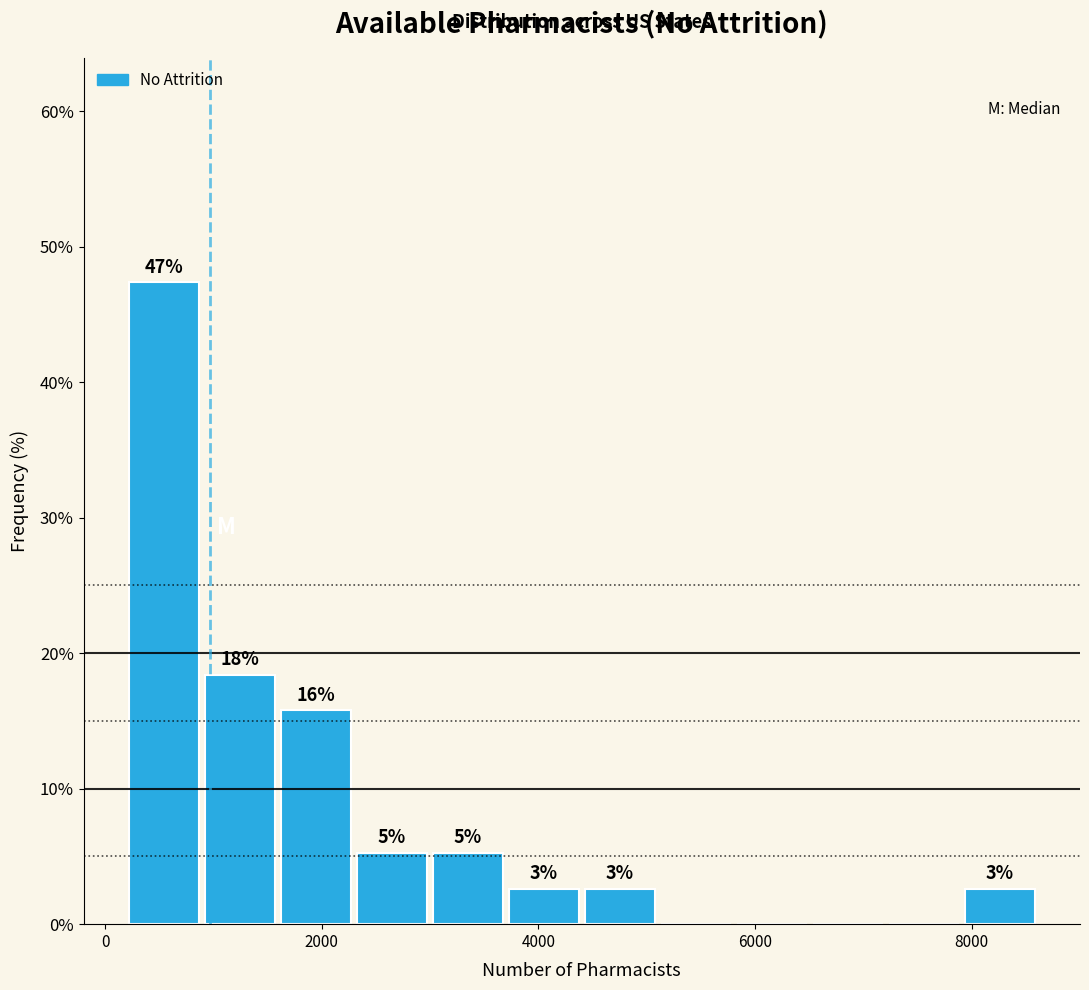

Read against the x-axis, roughly where is the centre of the tallest bar?

600